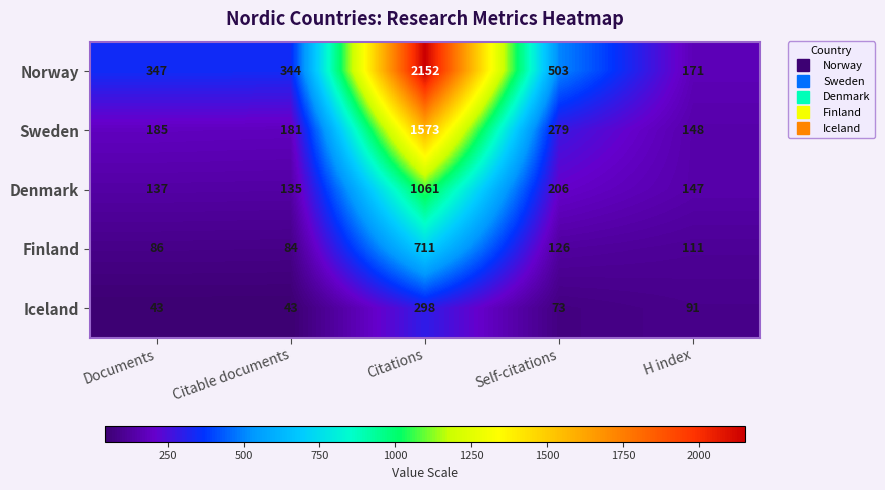

Is it true that Denmark equals 132 at Self-citations?

False